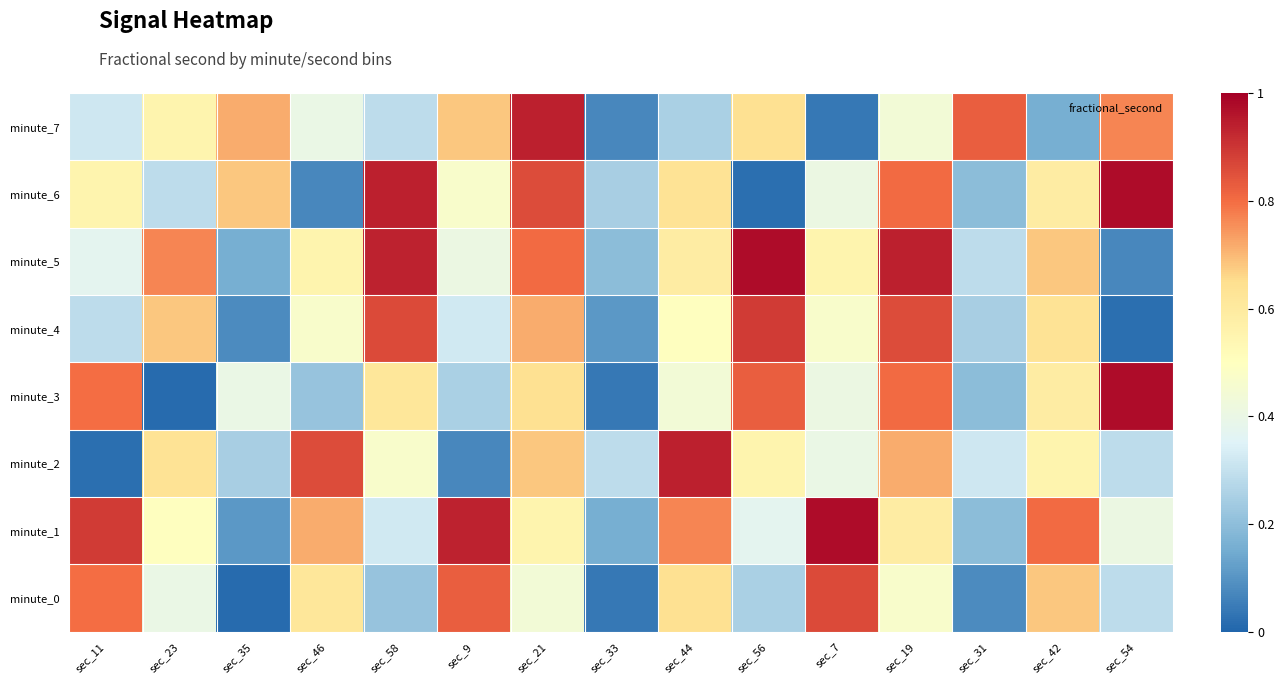

Reading left to right, extract all data points from this chart.

minute_0: sec_11=0.8	sec_23=0.4	sec_35=0.0	sec_46=0.6	sec_58=0.2	sec_9=0.8	sec_21=0.4	sec_33=0.0	sec_44=0.6	sec_56=0.3	sec_7=0.9	sec_19=0.5	sec_31=0.1	sec_42=0.7	sec_54=0.3
minute_1: sec_11=0.9	sec_23=0.5	sec_35=0.1	sec_46=0.7	sec_58=0.3	sec_9=0.9	sec_21=0.6	sec_33=0.2	sec_44=0.8	sec_56=0.4	sec_7=1.0	sec_19=0.6	sec_31=0.2	sec_42=0.8	sec_54=0.4
minute_2: sec_11=0.0	sec_23=0.6	sec_35=0.2	sec_46=0.9	sec_58=0.5	sec_9=0.1	sec_21=0.7	sec_33=0.3	sec_44=0.9	sec_56=0.6	sec_7=0.4	sec_19=0.7	sec_31=0.3	sec_42=0.6	sec_54=0.3
minute_3: sec_11=0.8	sec_23=0.0	sec_35=0.4	sec_46=0.2	sec_58=0.6	sec_9=0.3	sec_21=0.6	sec_33=0.0	sec_44=0.4	sec_56=0.8	sec_7=0.4	sec_19=0.8	sec_31=0.2	sec_42=0.6	sec_54=1.0
minute_4: sec_11=0.3	sec_23=0.7	sec_35=0.1	sec_46=0.5	sec_58=0.9	sec_9=0.3	sec_21=0.7	sec_33=0.1	sec_44=0.5	sec_56=0.9	sec_7=0.5	sec_19=0.9	sec_31=0.2	sec_42=0.6	sec_54=0.0
minute_5: sec_11=0.4	sec_23=0.8	sec_35=0.2	sec_46=0.6	sec_58=0.9	sec_9=0.4	sec_21=0.8	sec_33=0.2	sec_44=0.6	sec_56=1.0	sec_7=0.6	sec_19=0.9	sec_31=0.3	sec_42=0.7	sec_54=0.1
minute_6: sec_11=0.6	sec_23=0.3	sec_35=0.7	sec_46=0.1	sec_58=0.9	sec_9=0.5	sec_21=0.9	sec_33=0.2	sec_44=0.6	sec_56=0.0	sec_7=0.4	sec_19=0.8	sec_31=0.2	sec_42=0.6	sec_54=1.0
minute_7: sec_11=0.3	sec_23=0.6	sec_35=0.7	sec_46=0.4	sec_58=0.3	sec_9=0.7	sec_21=0.9	sec_33=0.1	sec_44=0.3	sec_56=0.6	sec_7=0.0	sec_19=0.4	sec_31=0.8	sec_42=0.2	sec_54=0.8